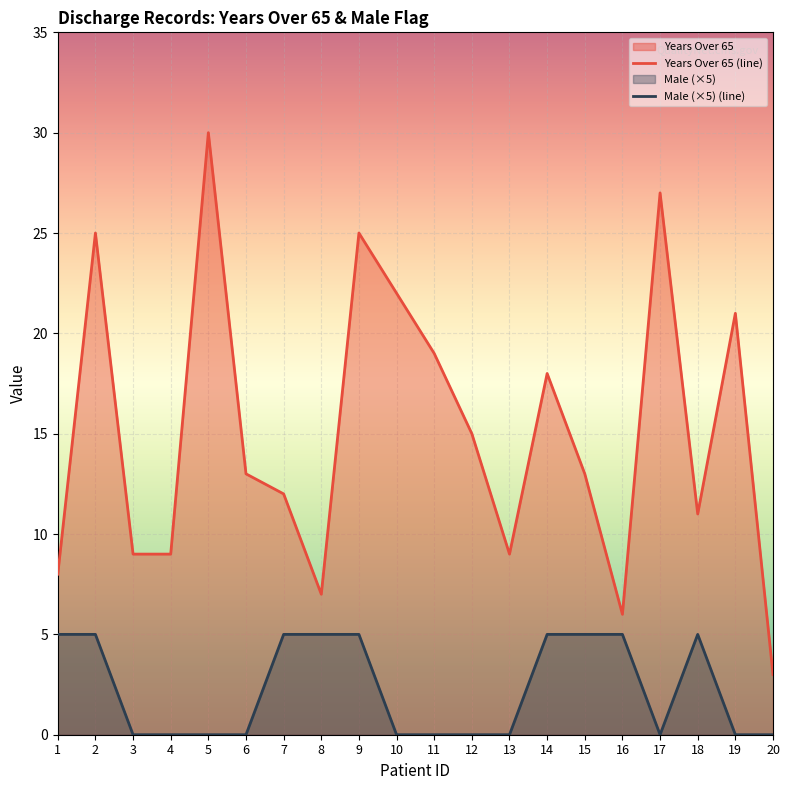

At how many categories does at least one series exceed 17?

8